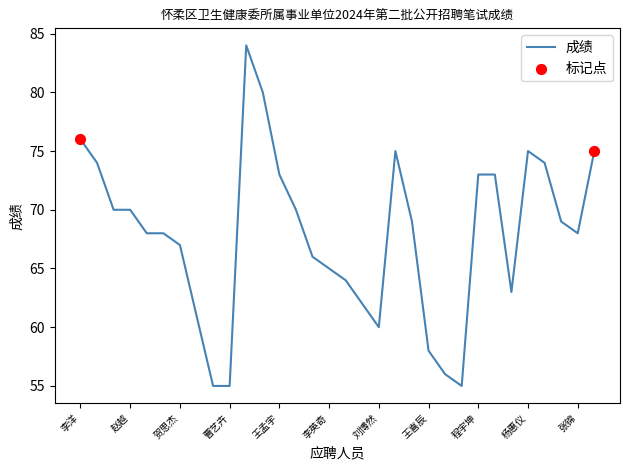

What is the maximum value shown in the chart?

84